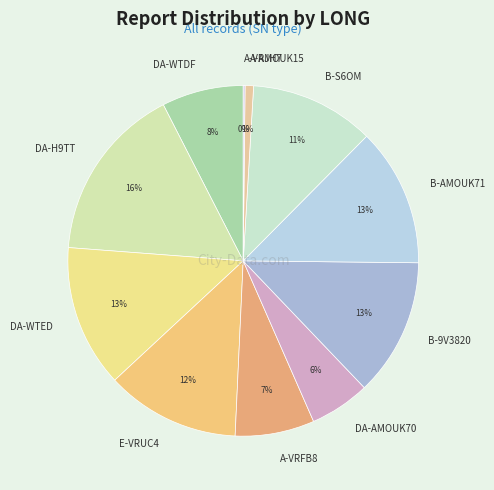

Which has a higher value, DA-AMOUK70 or E-VRUC4?

E-VRUC4